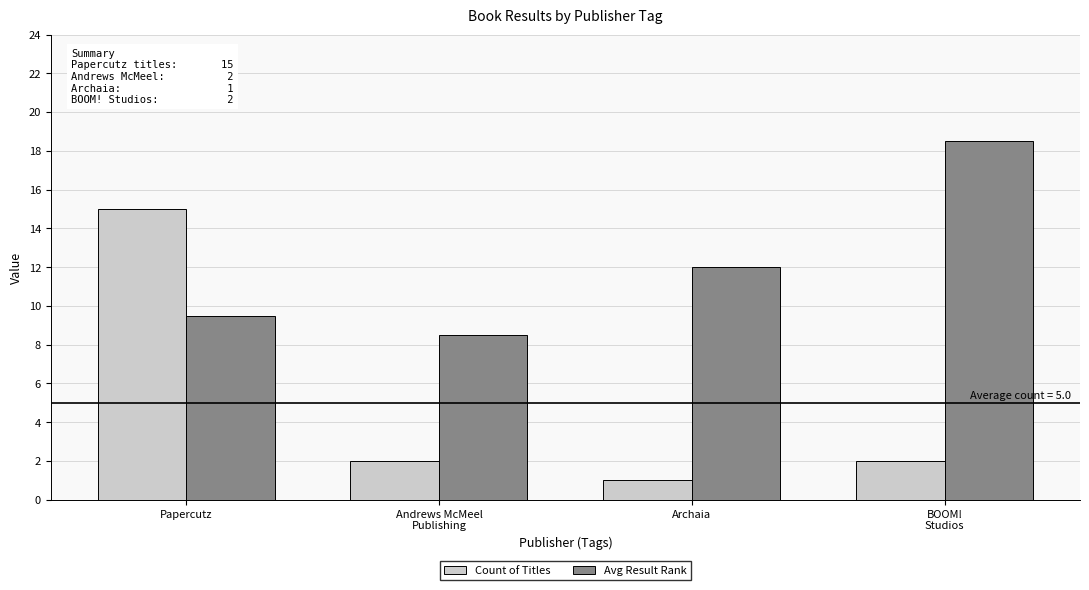

The Count of Titles series shows 2.0 at BOOM!
Studios. True or false?

True